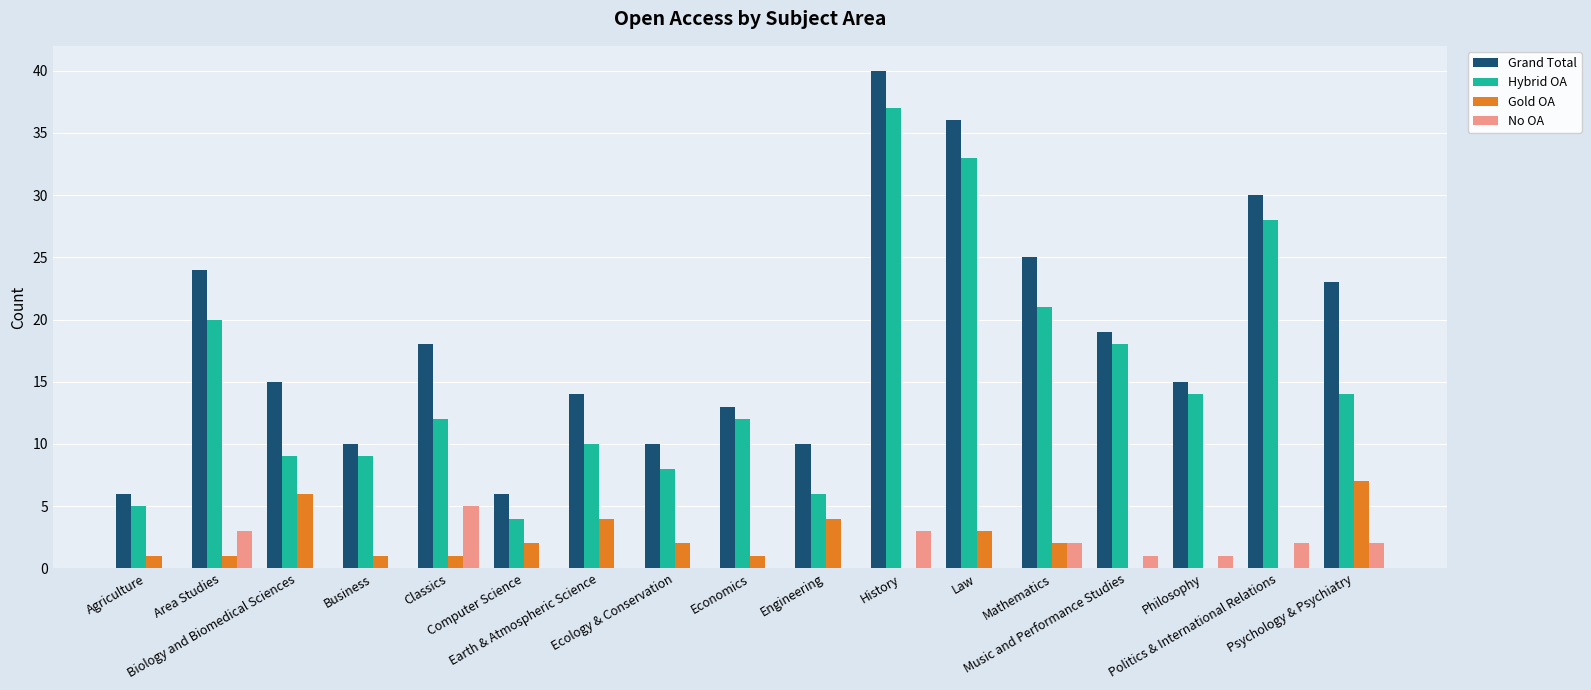

What is the maximum value shown in the chart?

40